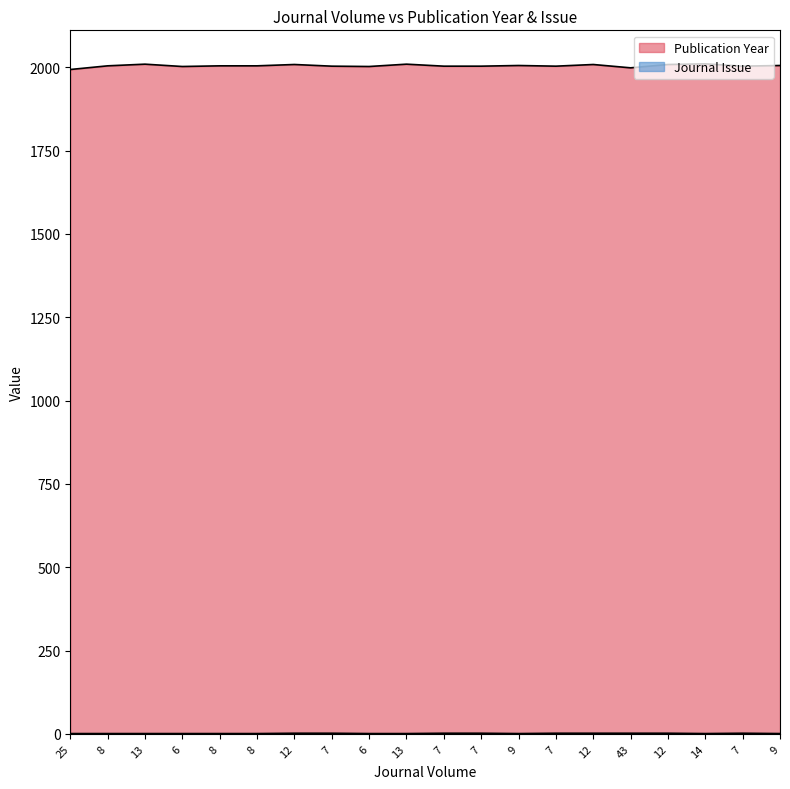

Where is the first local maximum for Publication Year?

13